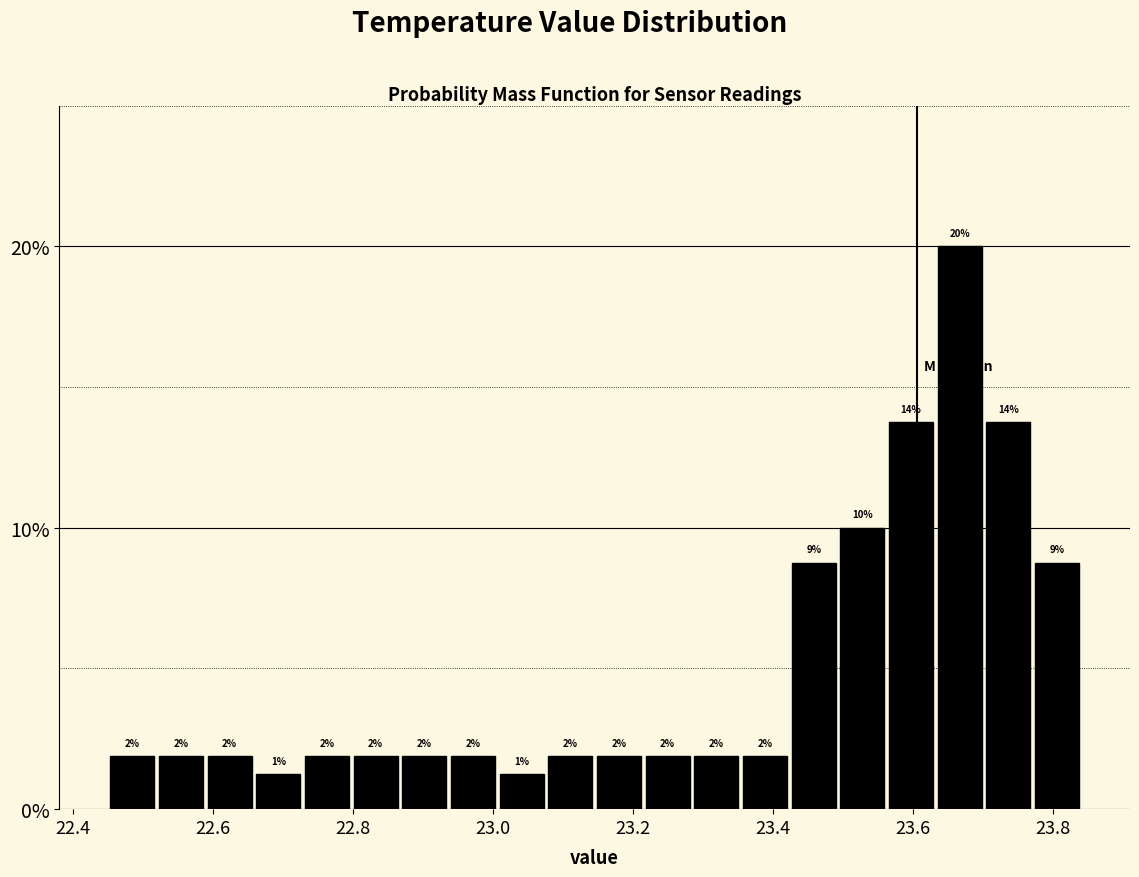

Read against the x-axis, roughly where is the centre of the tallest bar?

23.66